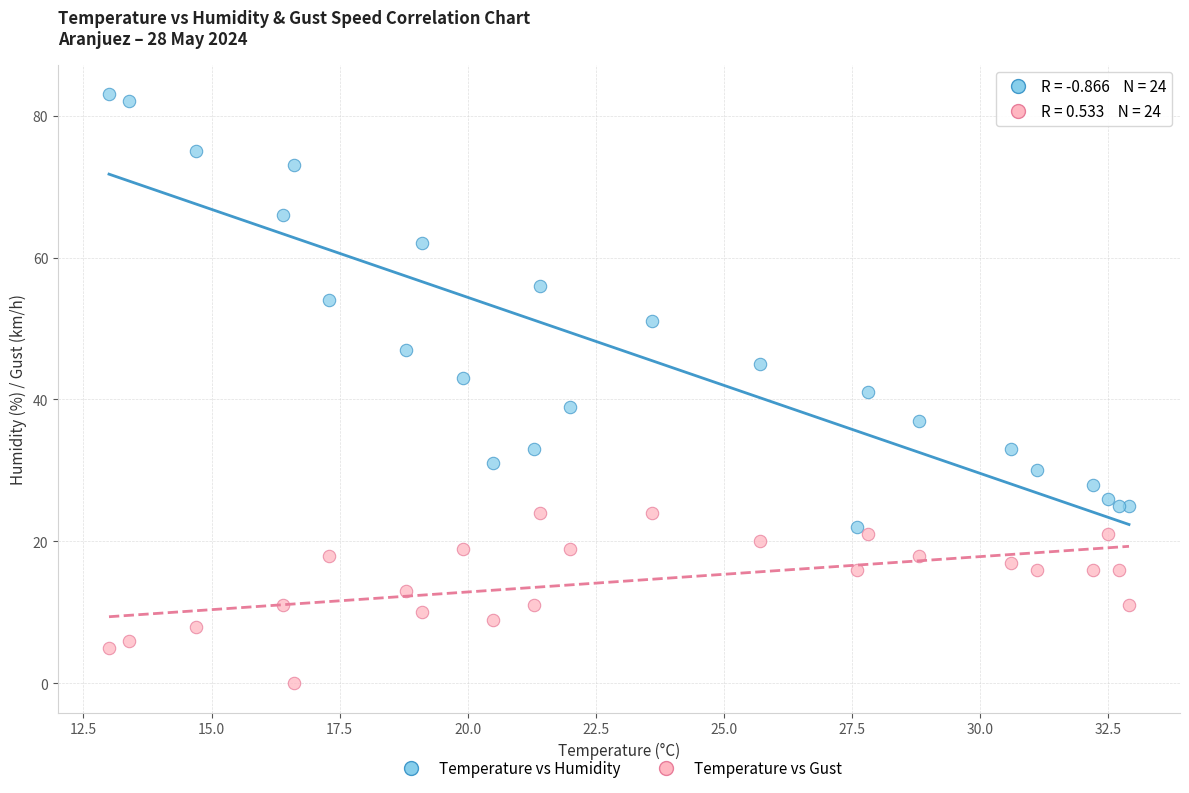

Which series has the largest Y range (max minus min)?

Temperature vs Humidity